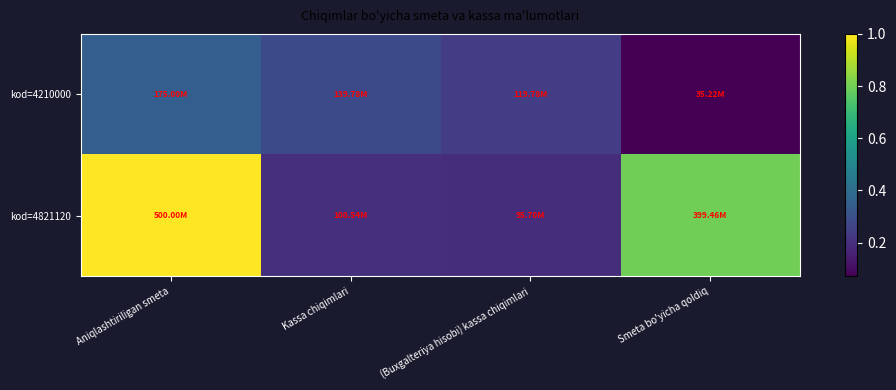

Which series has the largest range (max minus min)?

kod=4821120